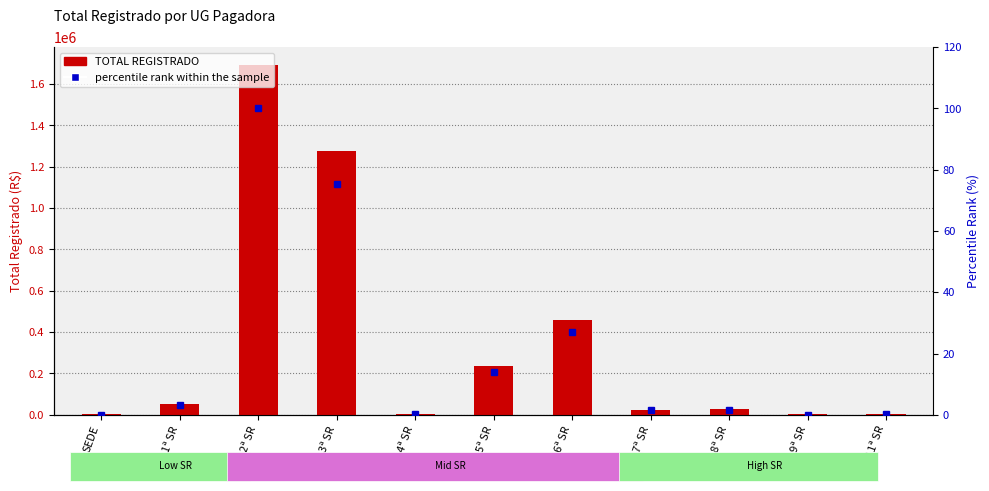

Between SEDE and 4ª SR, which series saw the biggest shift?

TOTAL REGISTRADO